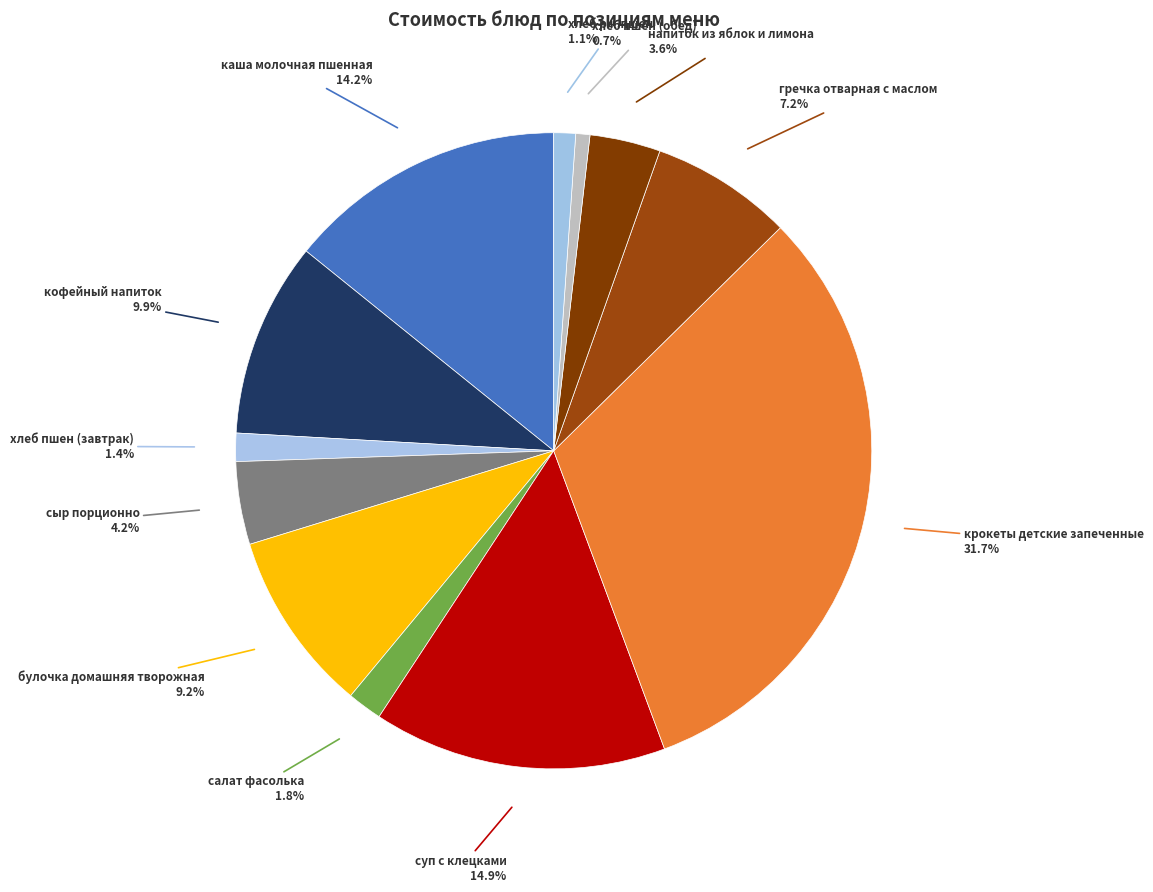

How many segments does this pie chart have?

12